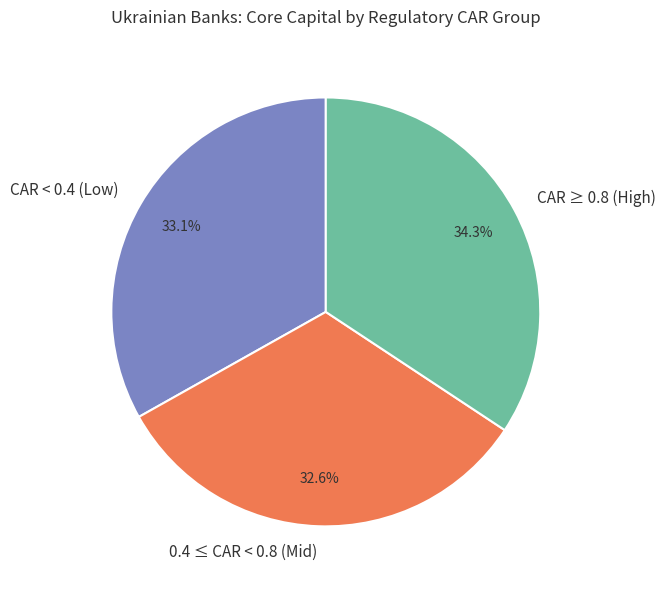

How many slices are in this pie chart?

3